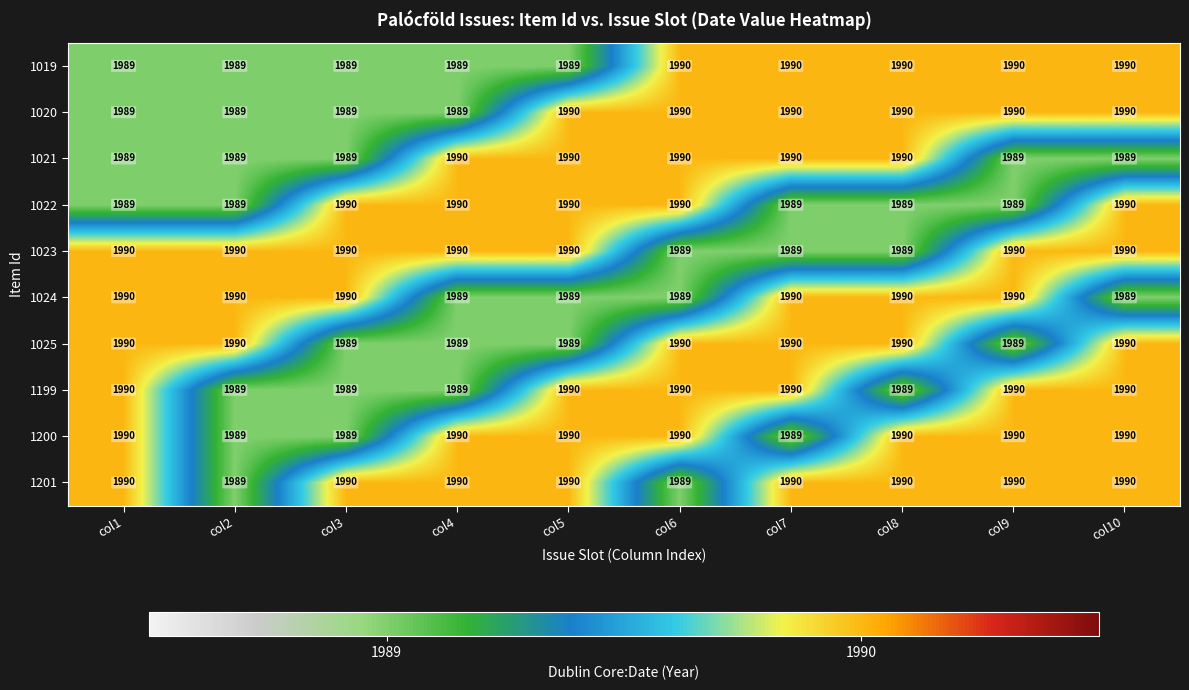

Which series has the largest total across all categories?

1201